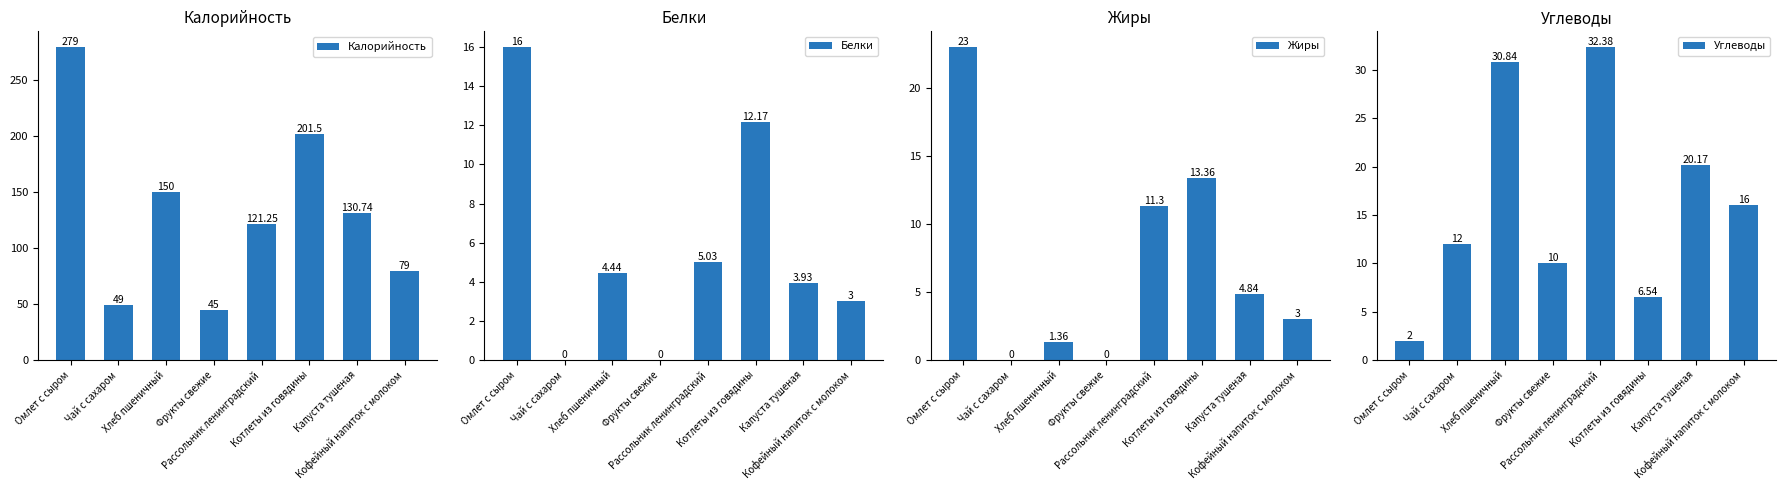

At which category is the sum across all series the highest?

Омлет с сыром